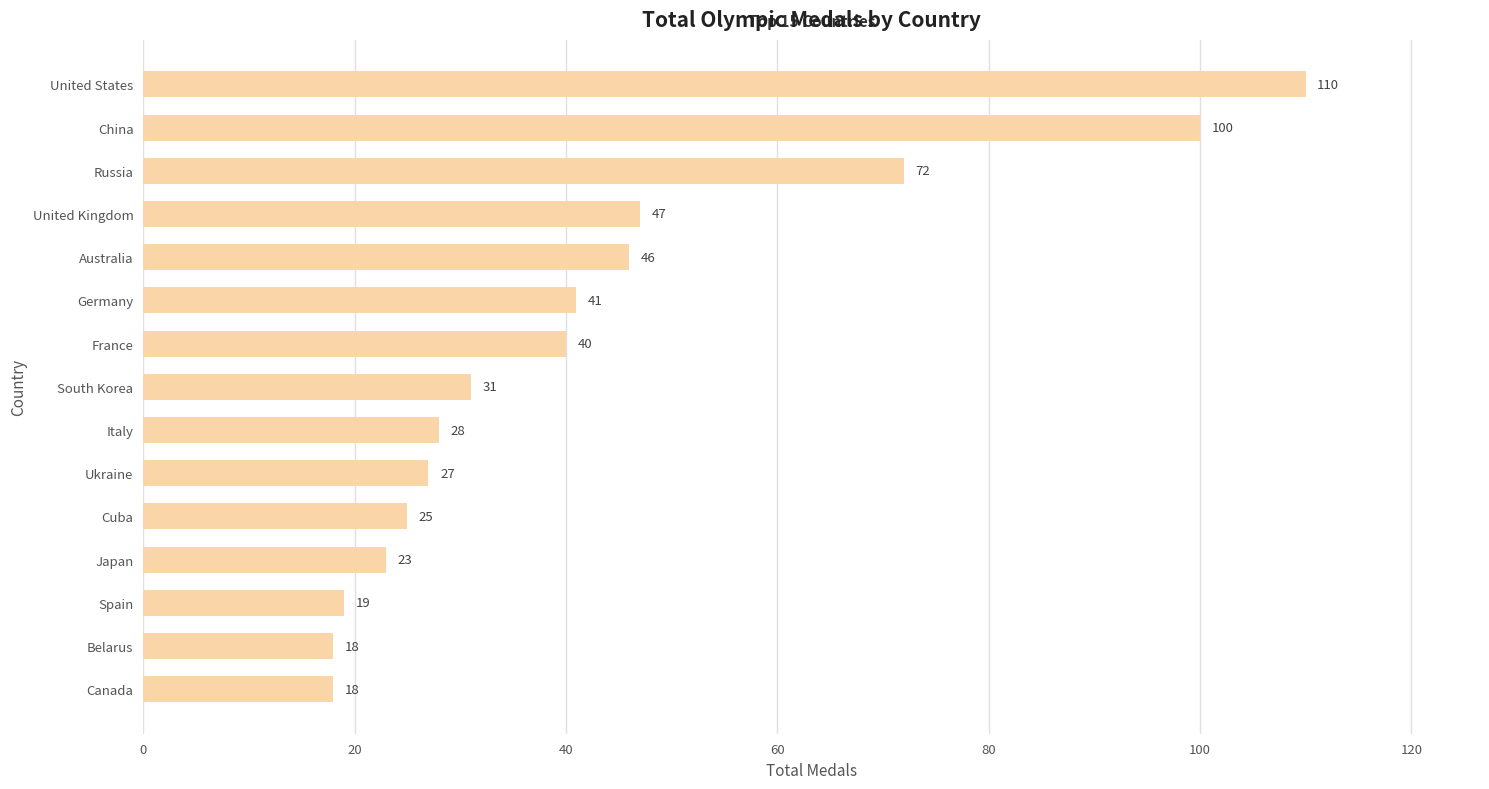

How many data points are less than 31?

7